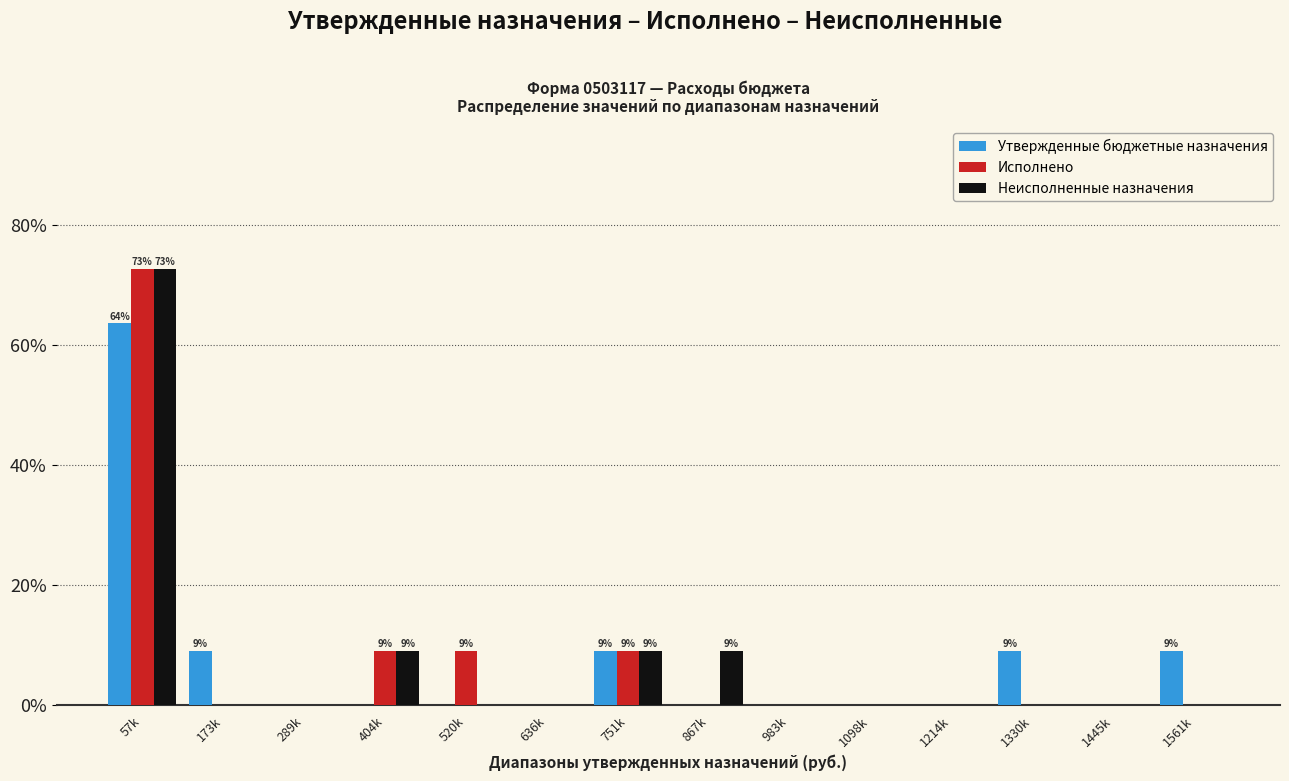

Which label corresponds to the largest value in the chart?

57k